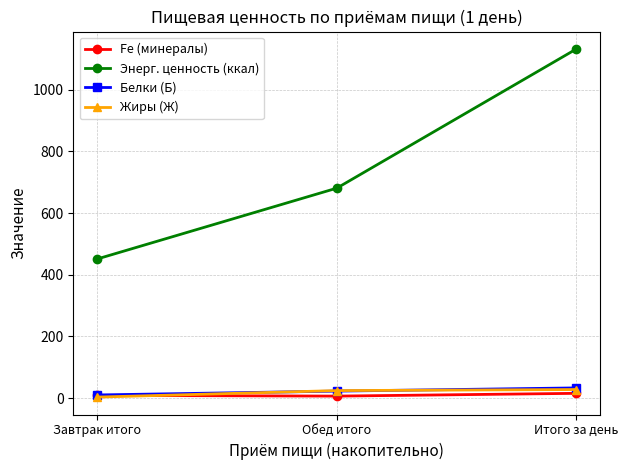

The value of Энерг. ценность (ккал) at Обед итого is 193.8. True or false?

False